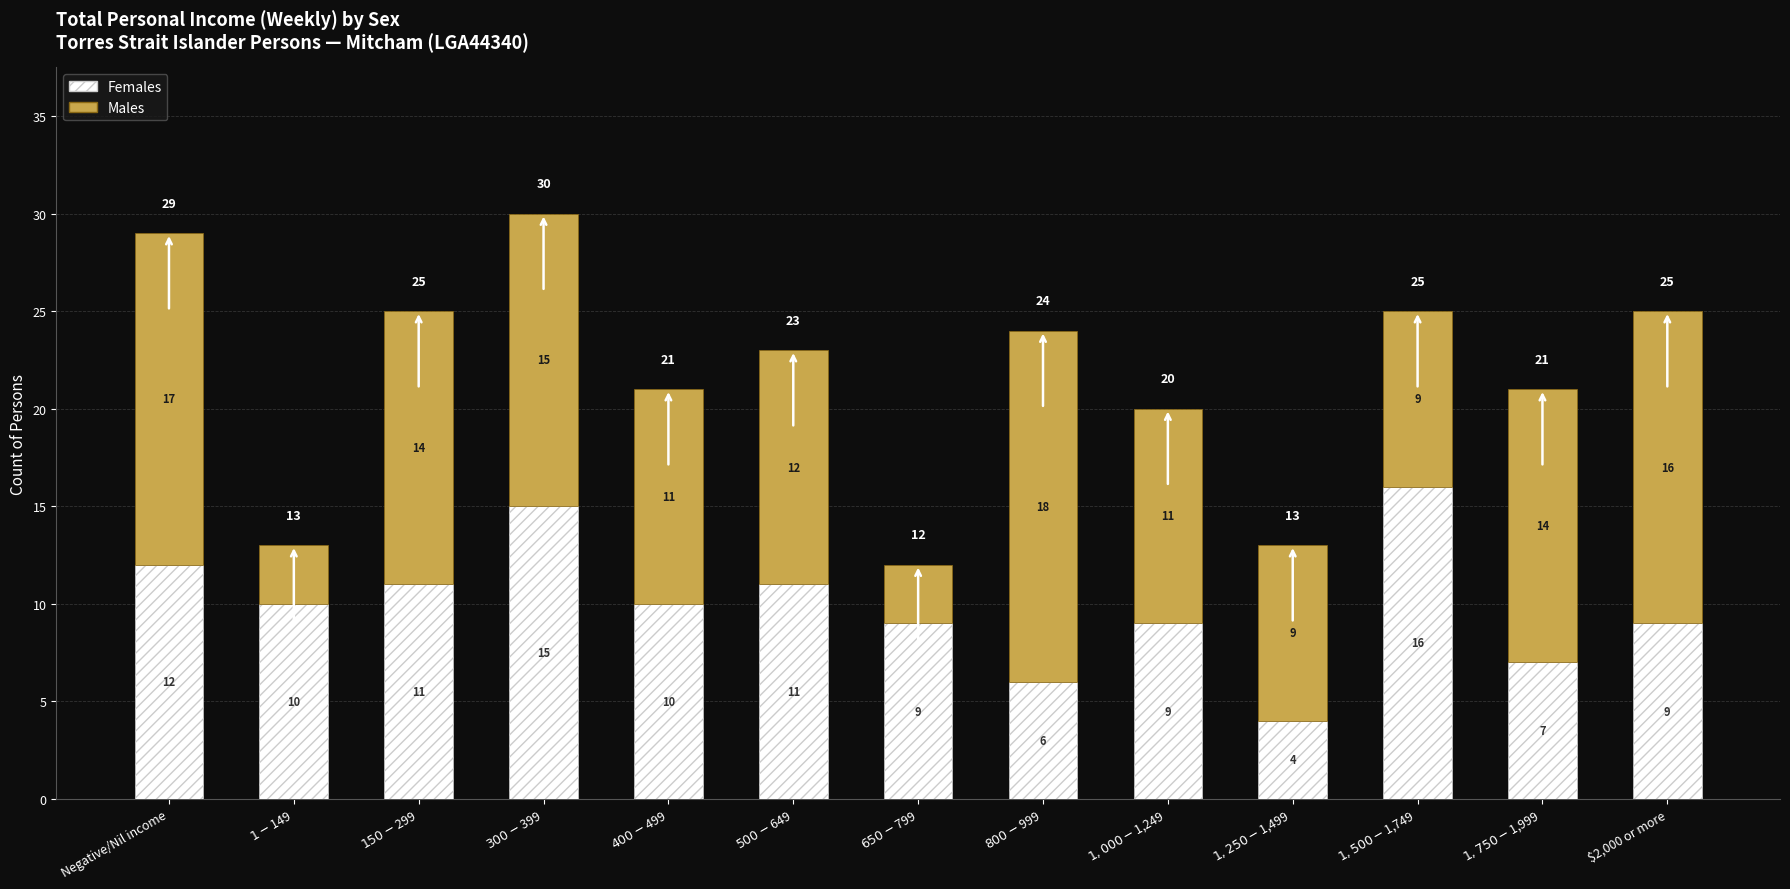

Reading right to left, what are the values for Females?

9	7	16	4	9	6	9	11	10	15	11	10	12